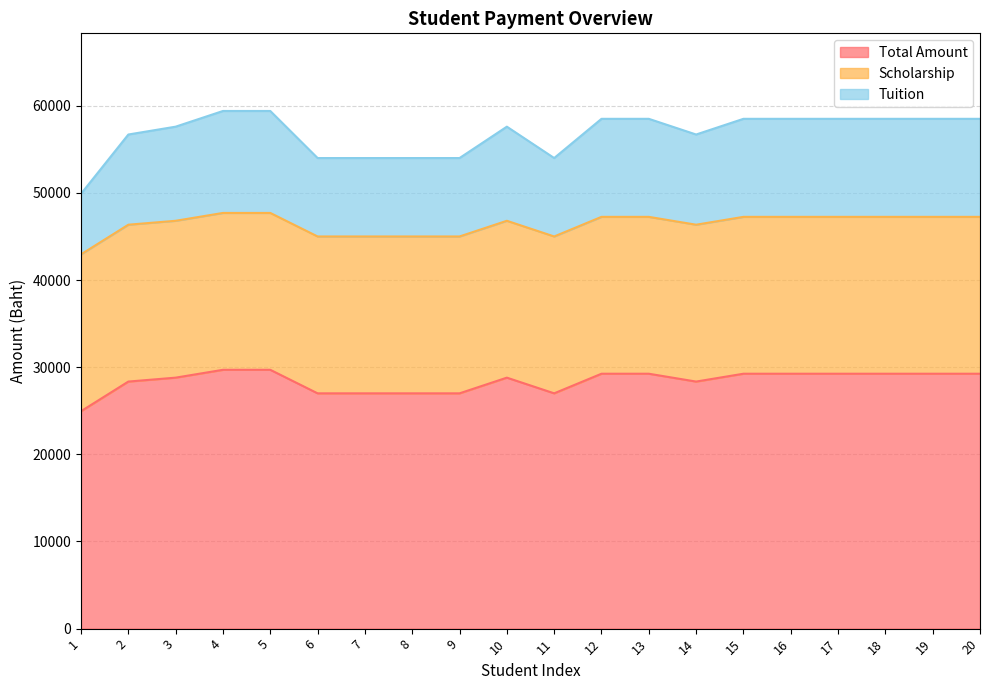

Where is Tuition nearest to the value 45325?

6